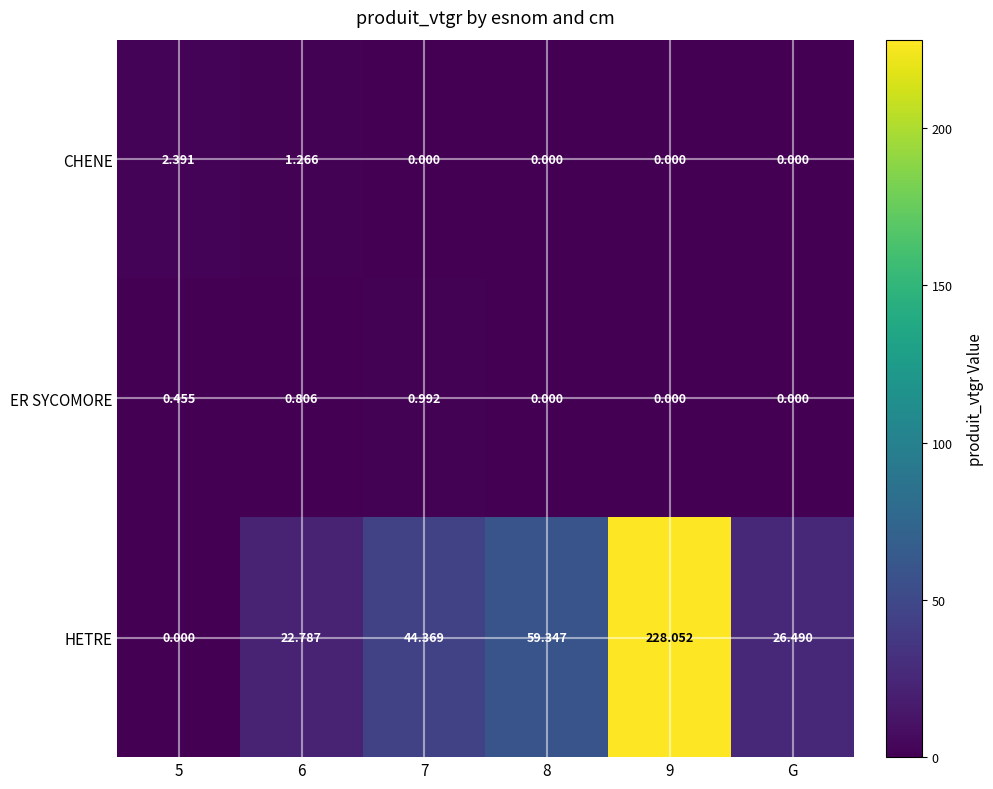

How many values in the HETRE series are below 44?

3